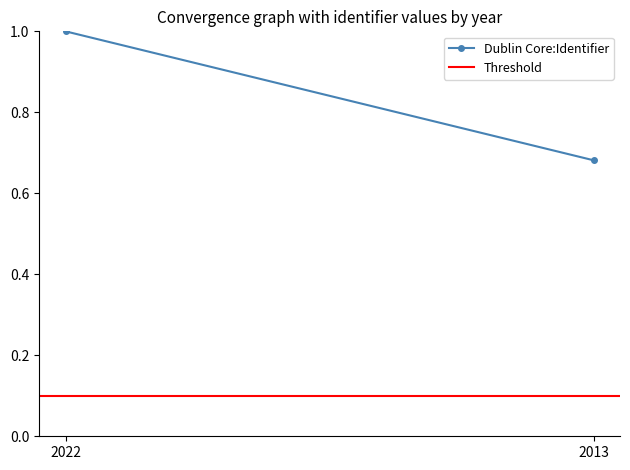

How many lines are shown in the chart?

2